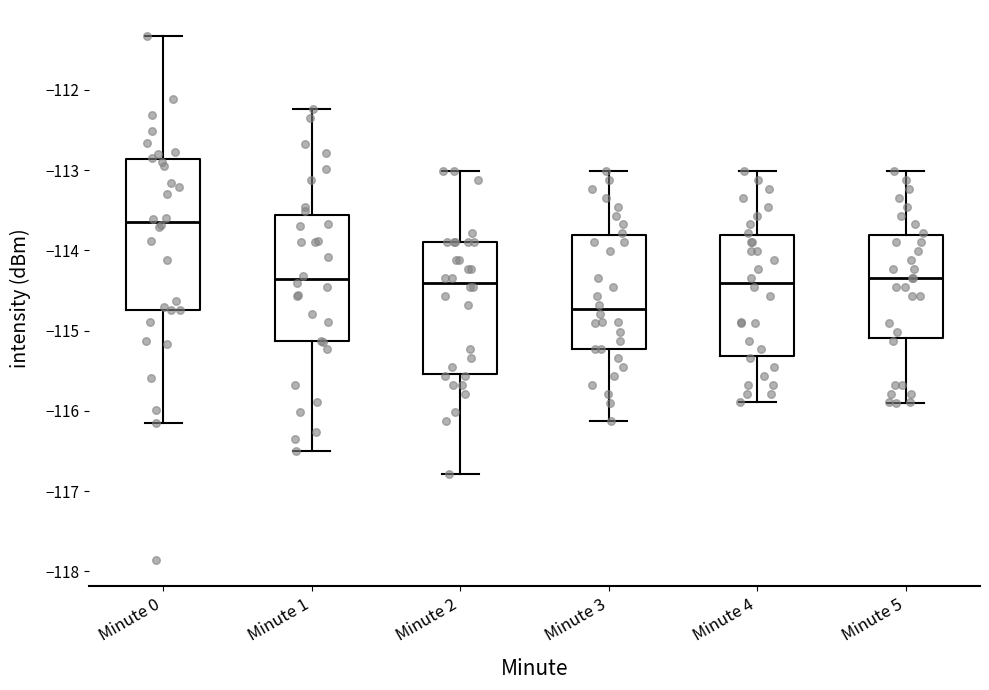

Comparing the boxes themselves (not the whiskers), which one is the tallest?

Minute 0